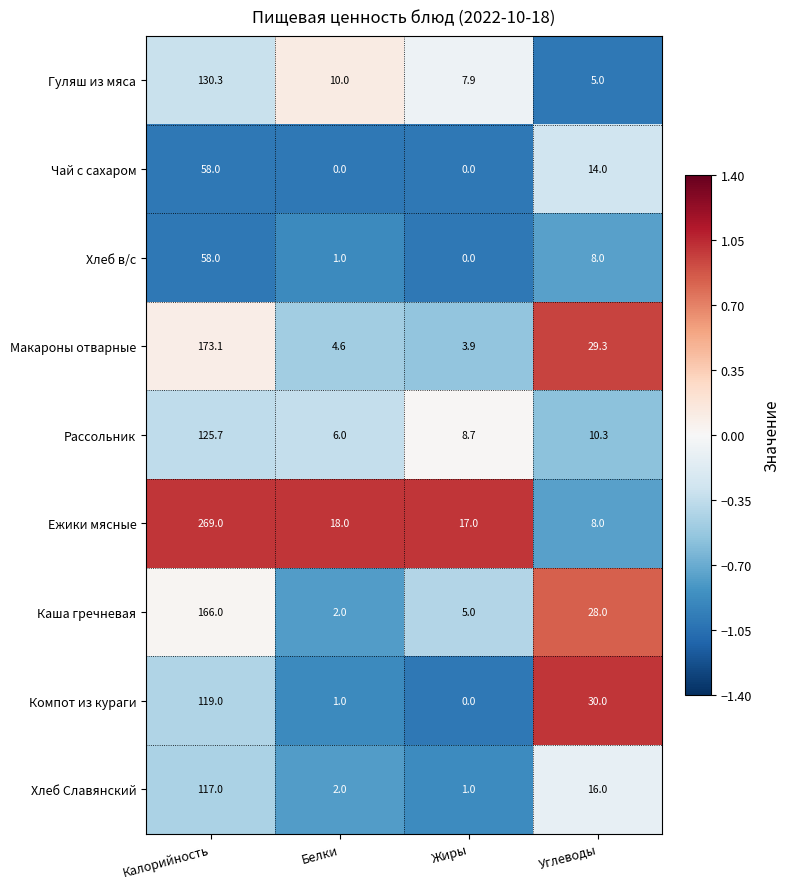

Between Белки and Углеводы, which series saw the biggest shift?

Компот из кураги